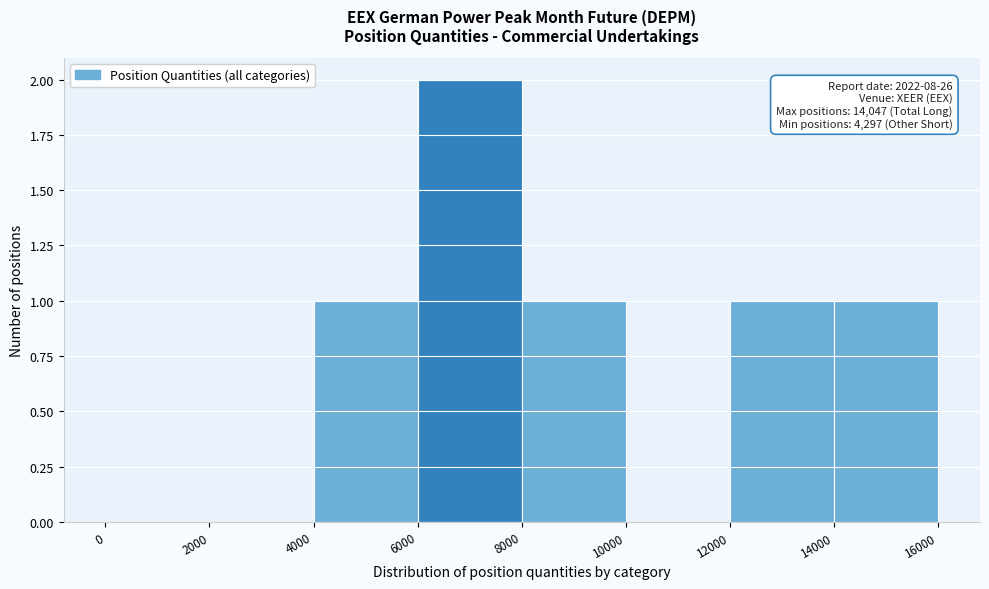

Which range on the x-axis has the tallest bar?

6000 to 8000